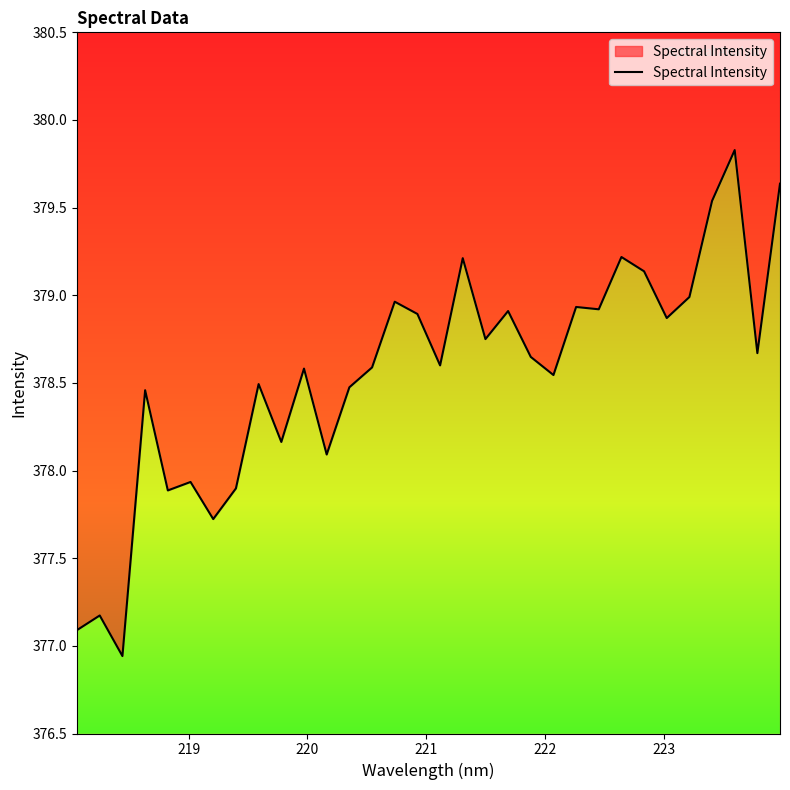

What is the minimum value shown in the chart?

376.9